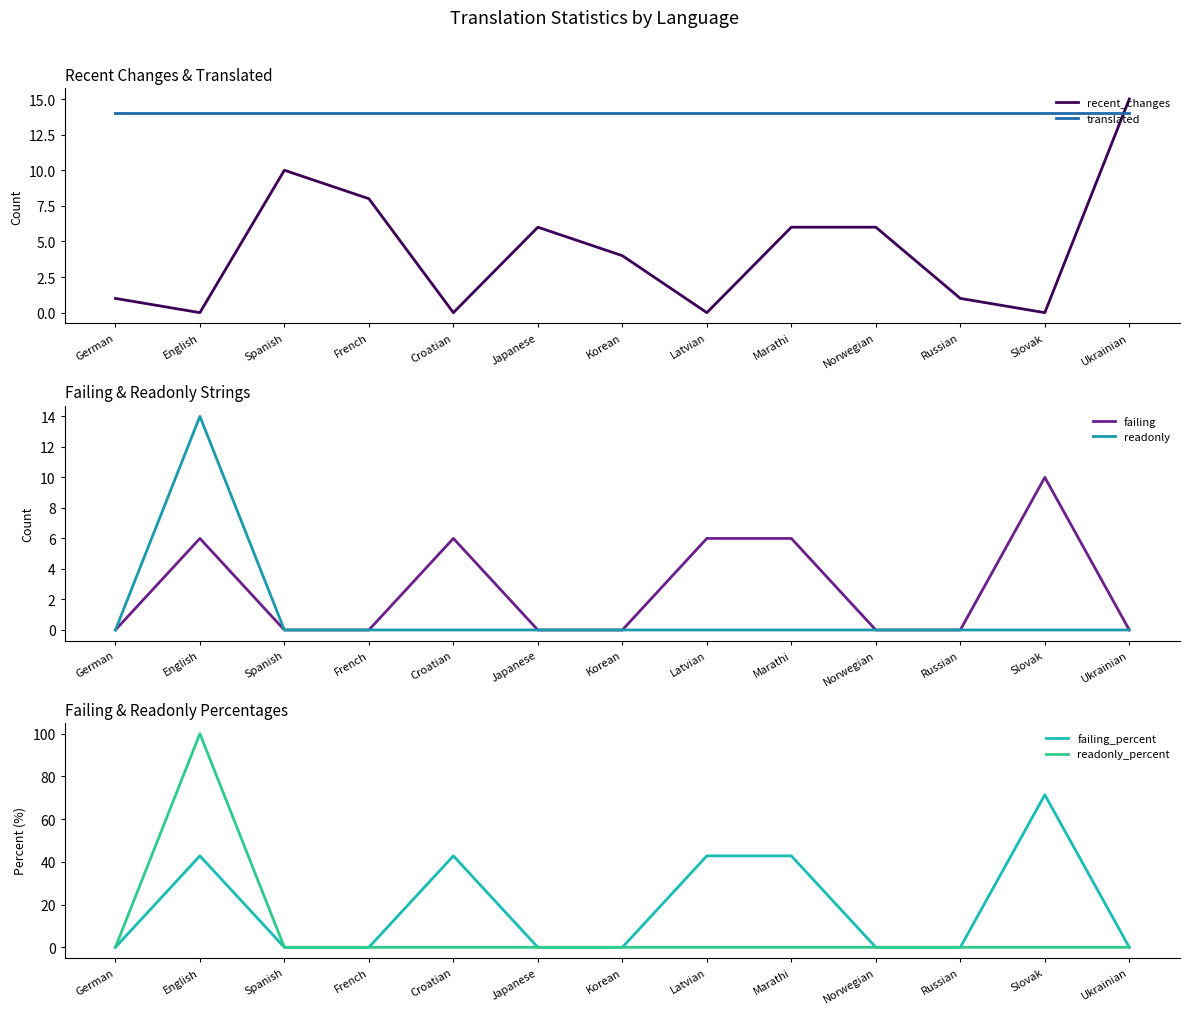

List the series in order of their peak value, highest first.

readonly_percent, failing_percent, recent_changes, translated, readonly, failing